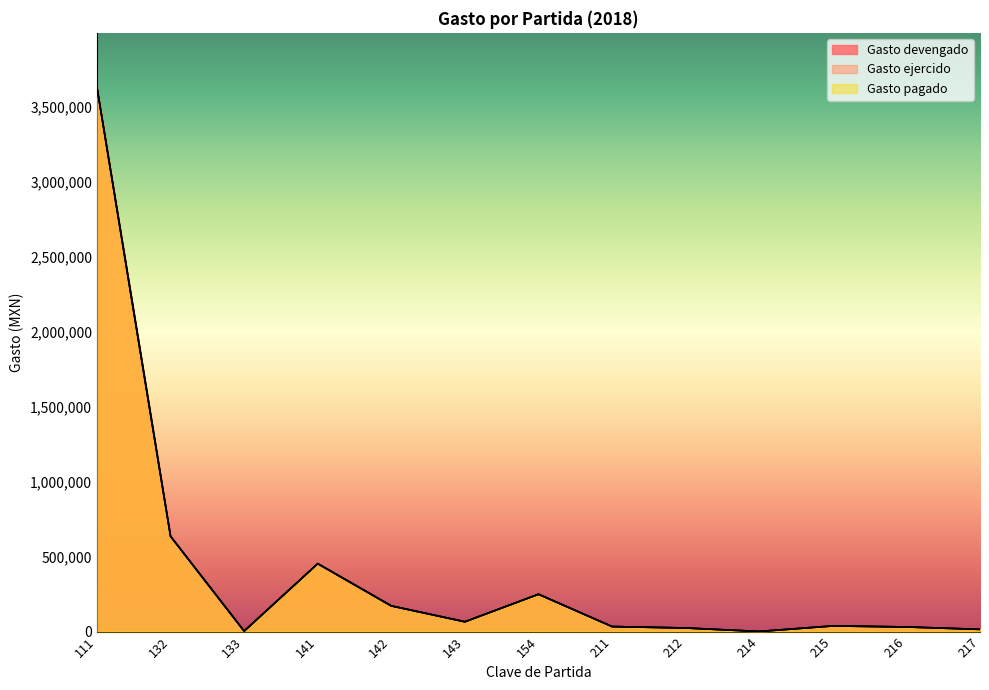

Between 142 and 217, which series saw the biggest shift?

Gasto devengado